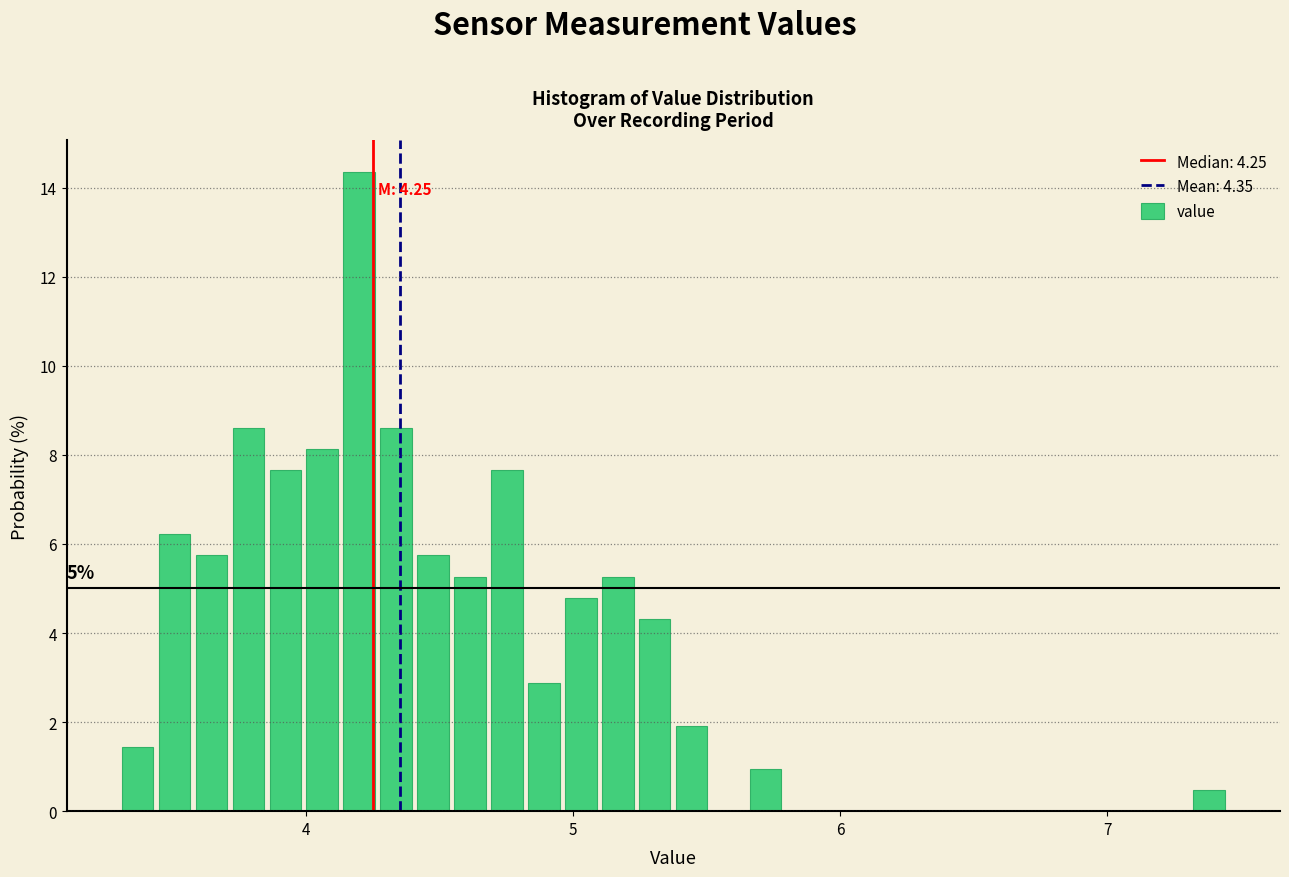

Read against the x-axis, roughly where is the centre of the tallest bar?

4.2